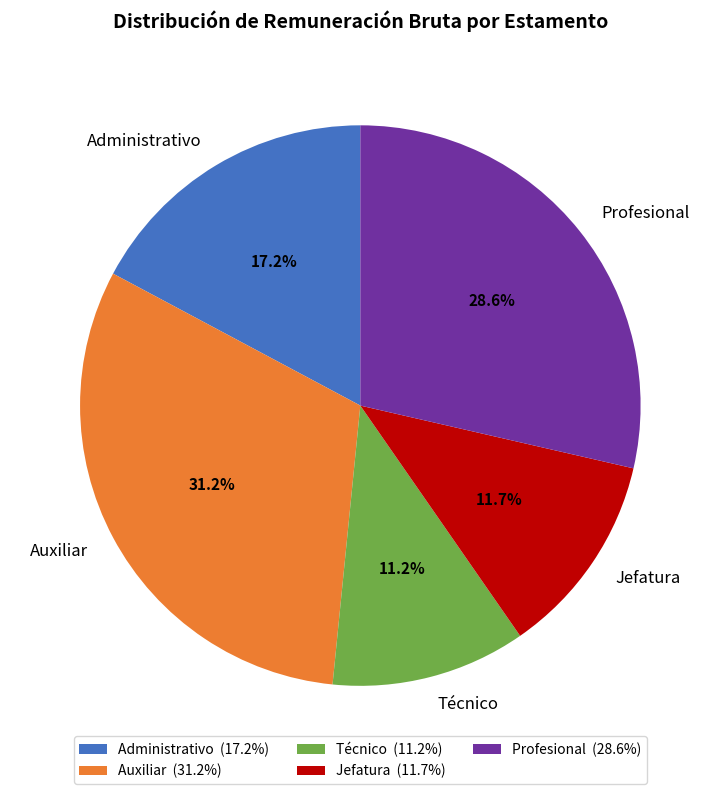

What percentage is the Administrativo slice, to the nearest percent?

17%